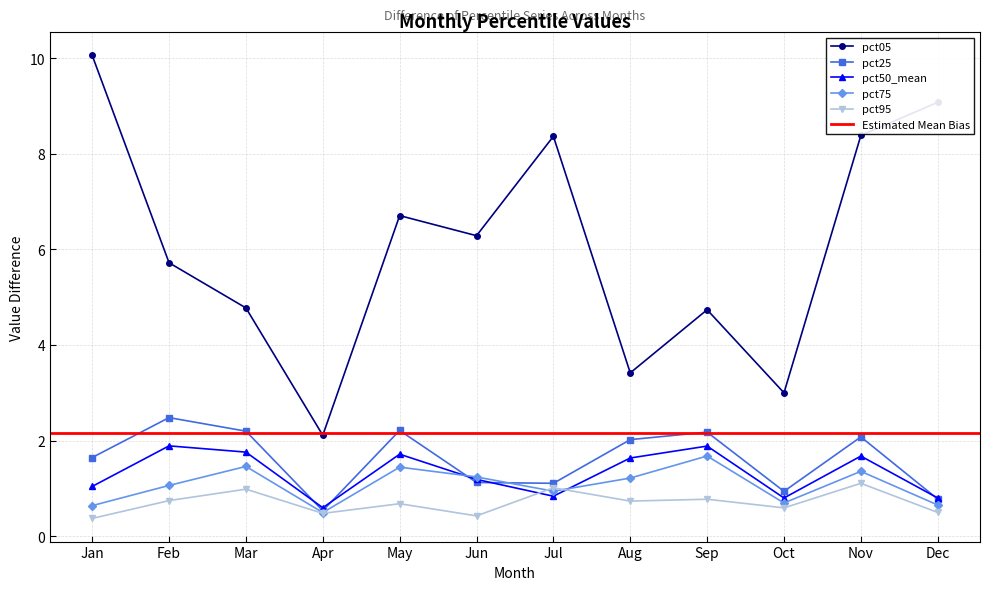

What is the maximum value for pct25?

2.5